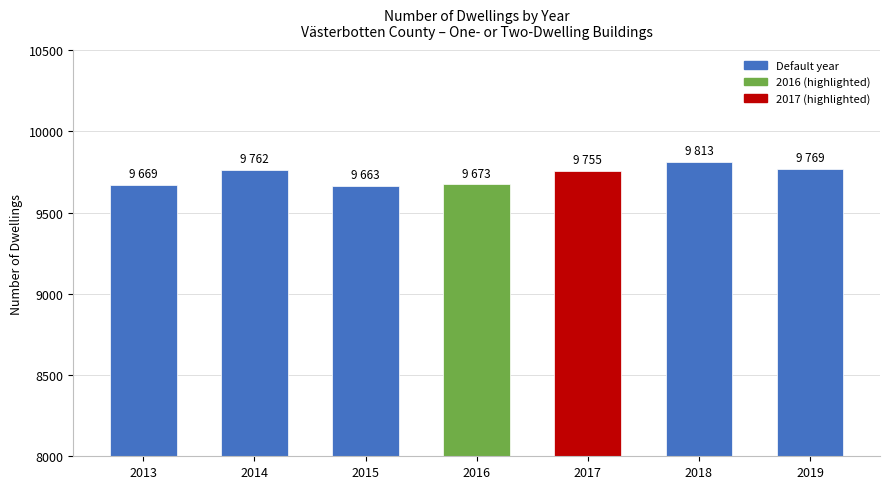

What is the greatest value displayed?

9813